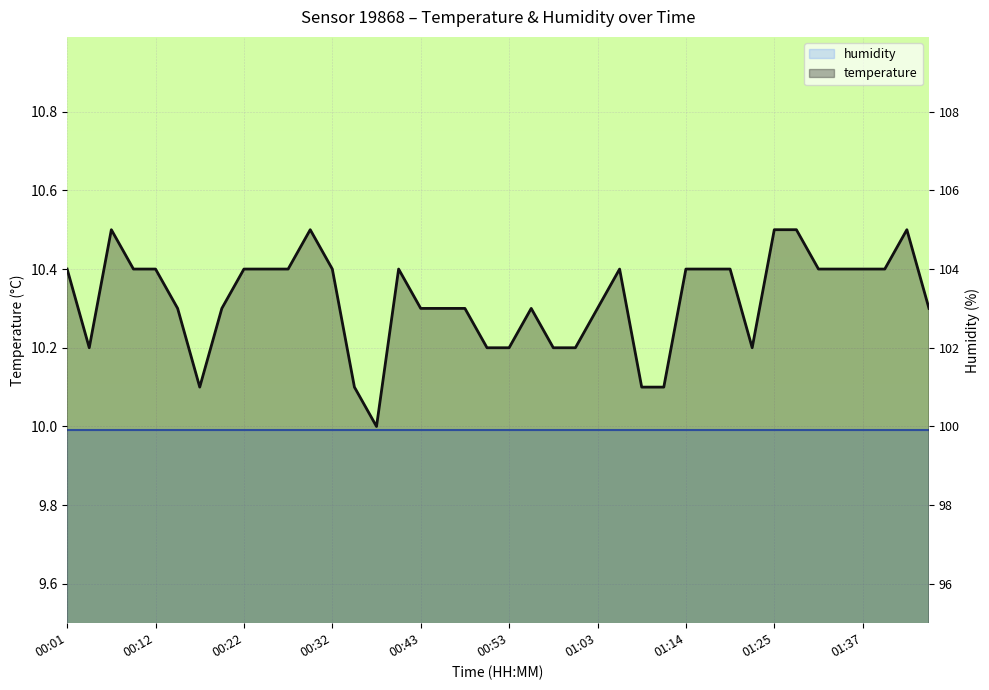

Reading right to left, transcribe all the data shown in this chart.

01:45=10.3	01:42=10.5	01:39=10.4	01:37=10.4	01:34=10.4	01:31=10.4	01:28=10.5	01:25=10.5	01:22=10.2	01:19=10.4	01:17=10.4	01:14=10.4	01:11=10.1	01:09=10.1	01:06=10.4	01:03=10.3	01:00=10.2	00:58=10.2	00:55=10.3	00:53=10.2	00:50=10.2	00:48=10.3	00:45=10.3	00:43=10.3	00:40=10.4	00:37=10.0	00:35=10.1	00:32=10.4	00:30=10.5	00:27=10.4	00:24=10.4	00:22=10.4	00:19=10.3	00:17=10.1	00:14=10.3	00:12=10.4	00:09=10.4	00:06=10.5	00:04=10.2	00:01=10.4